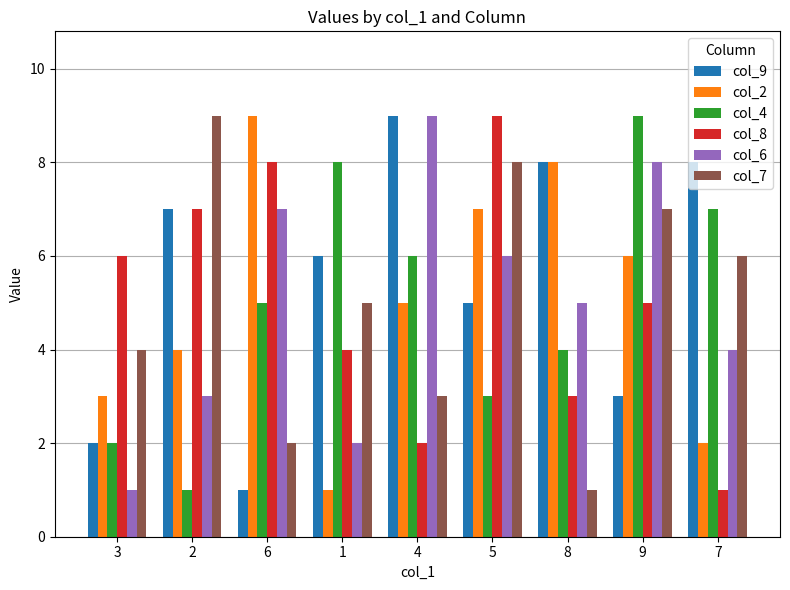

What is the maximum value for col_4?

9